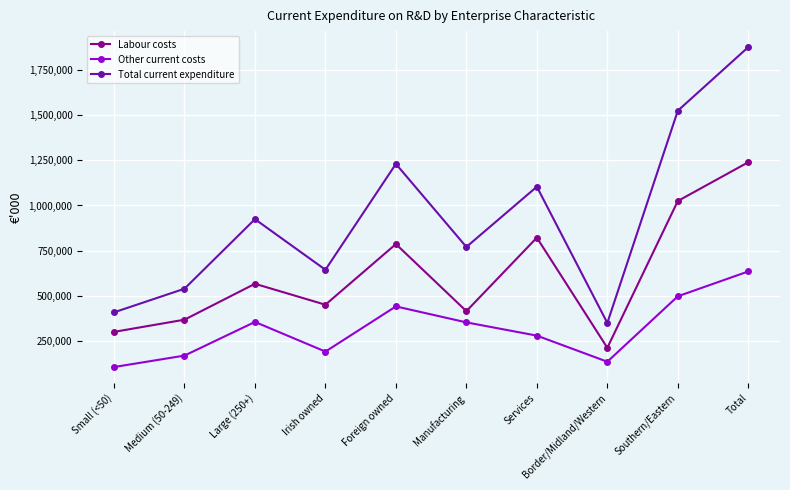

Does the chart have visible grid lines?

Yes